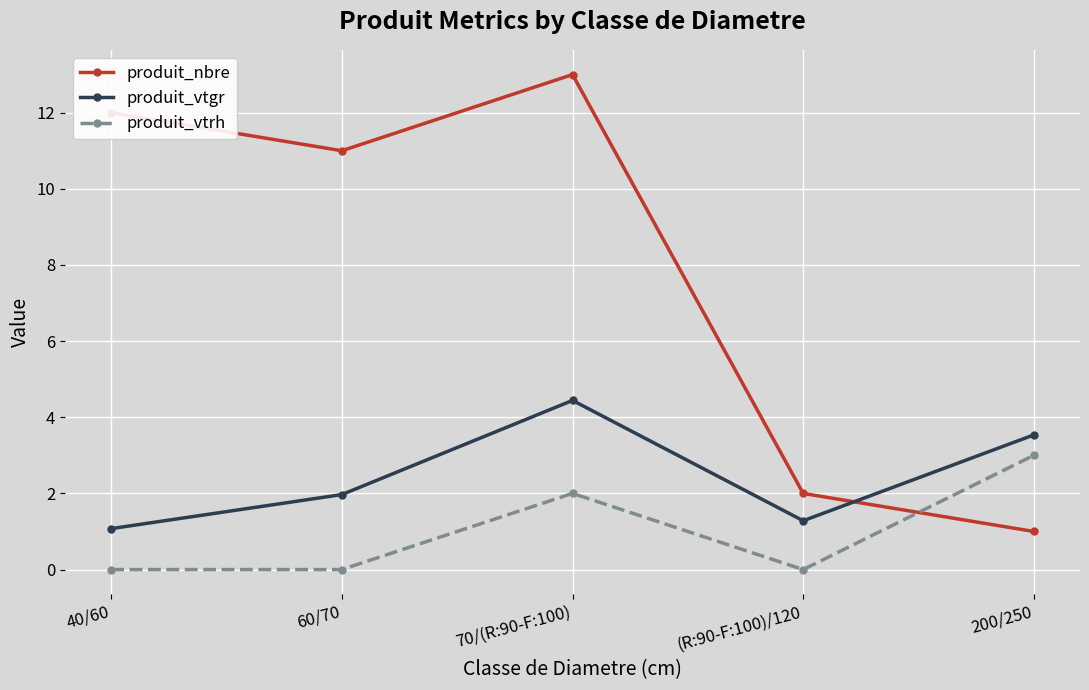

At which label is produit_vtgr closest to 2?

60/70